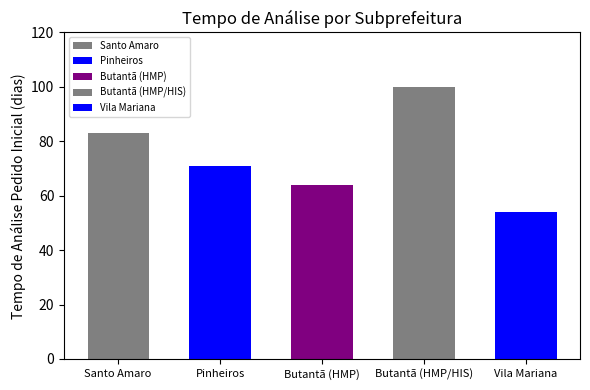

What is the sum of all values?

372